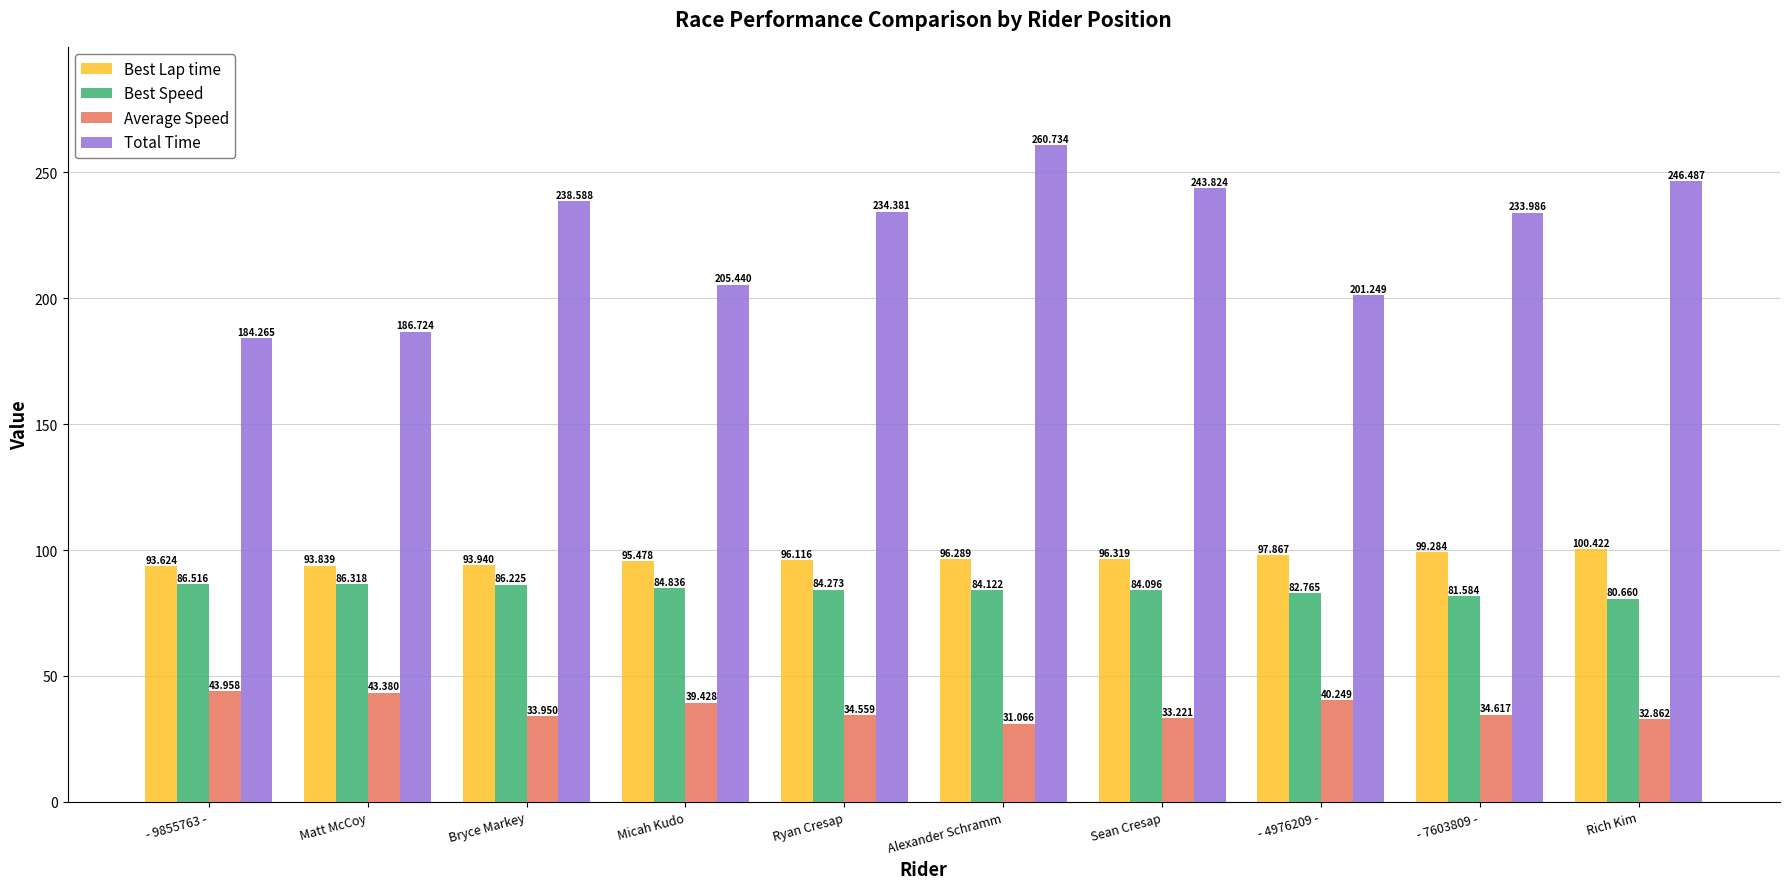

How many data points in Average Speed are less than 34?

4